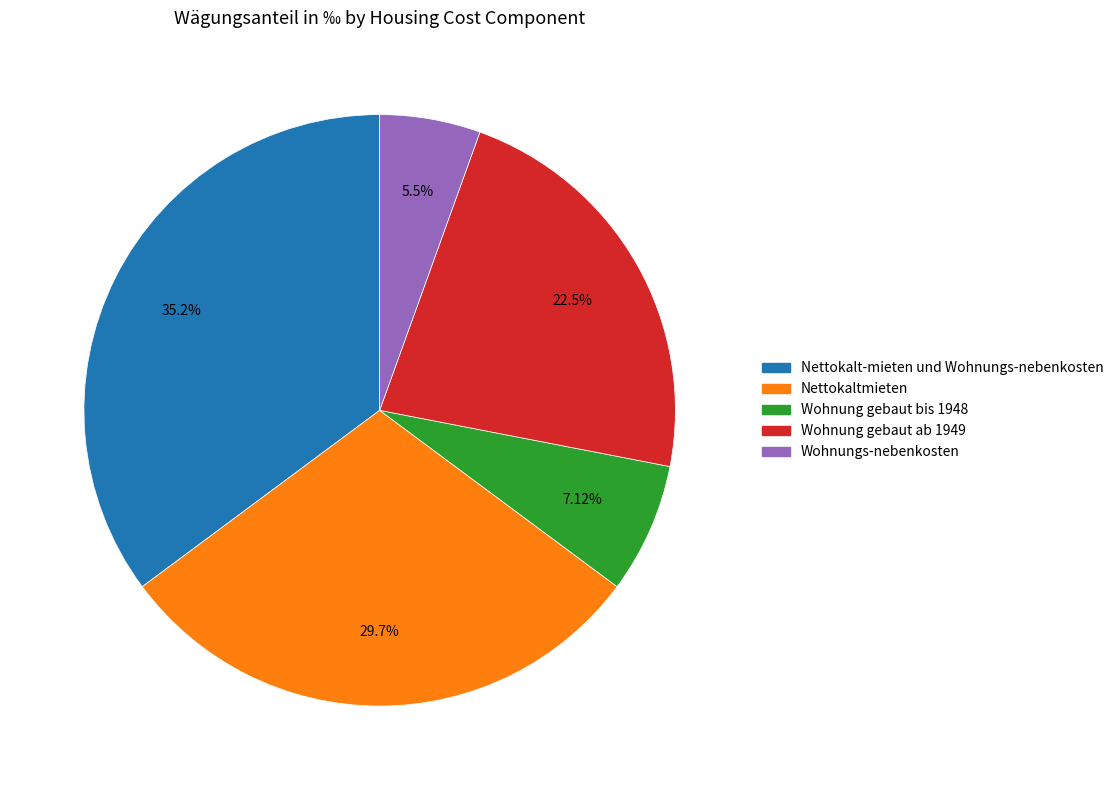

To the nearest percent, what portion does Nettokaltmieten represent?

30%